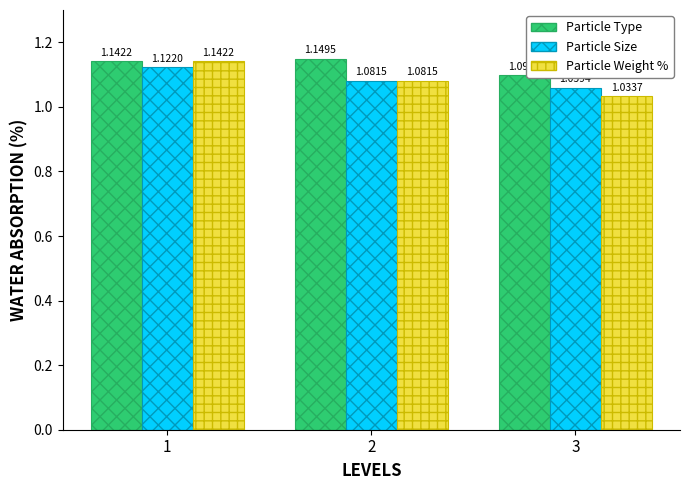

What is the difference between the maximum and minimum values in the Particle Weight % series?

0.1